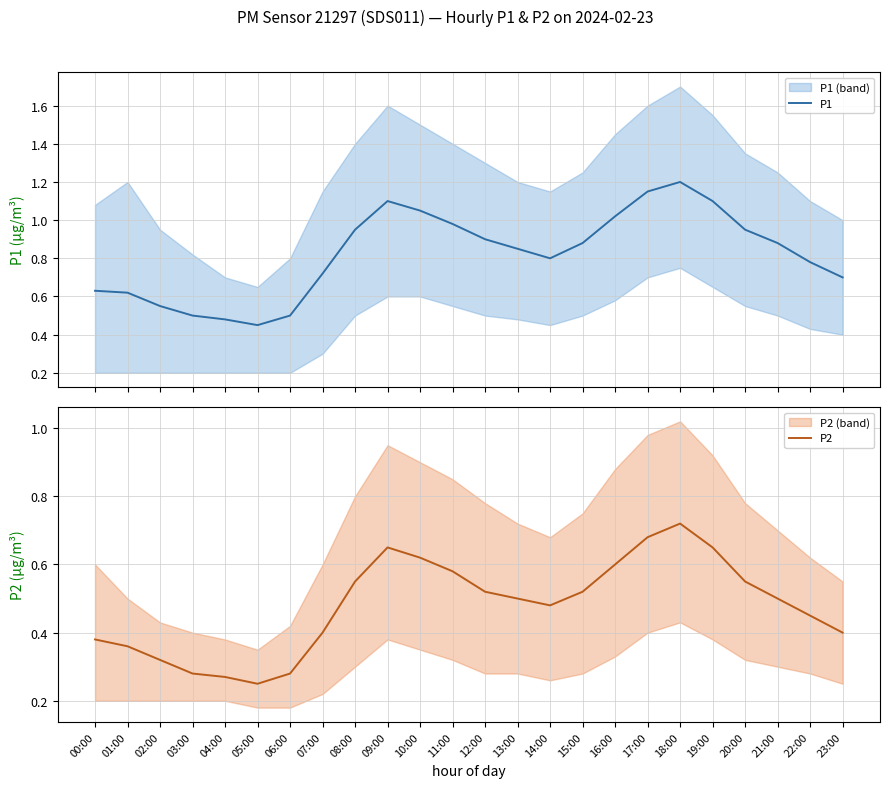

What is the smallest value displayed?

0.2